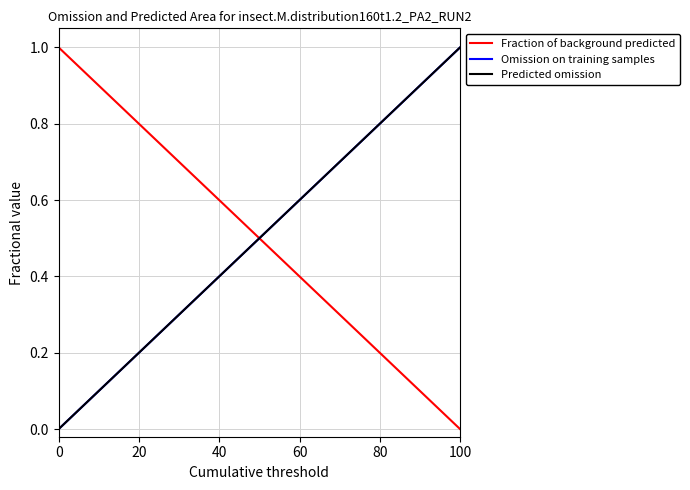

Is this an area chart (filled region under the line)?

No